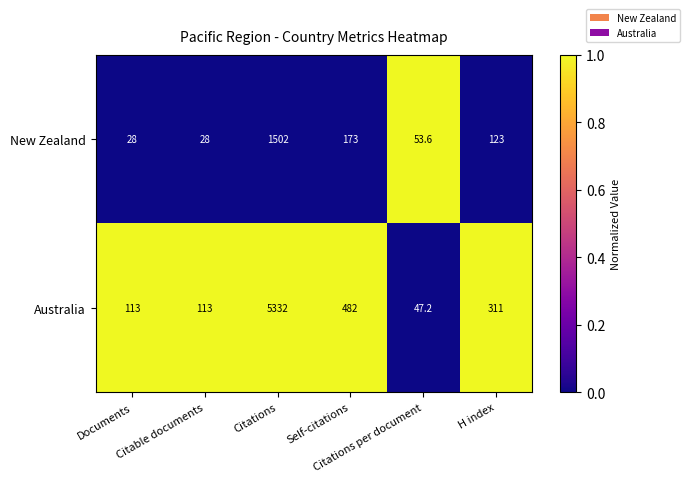

Which series has the largest total across all categories?

Australia